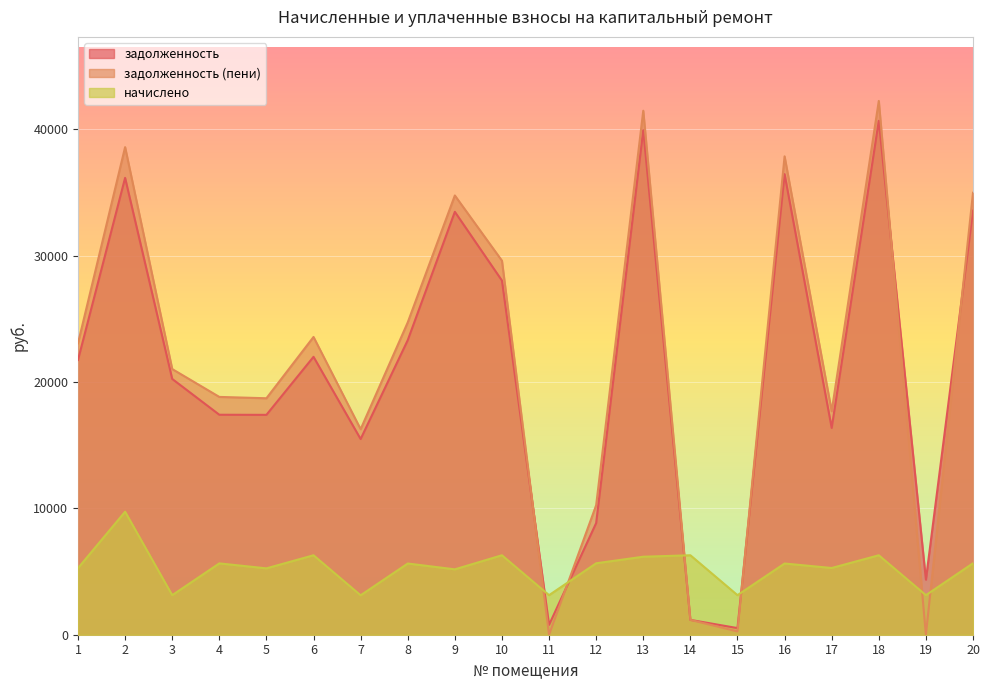

What is the greatest value displayed?

42239.8